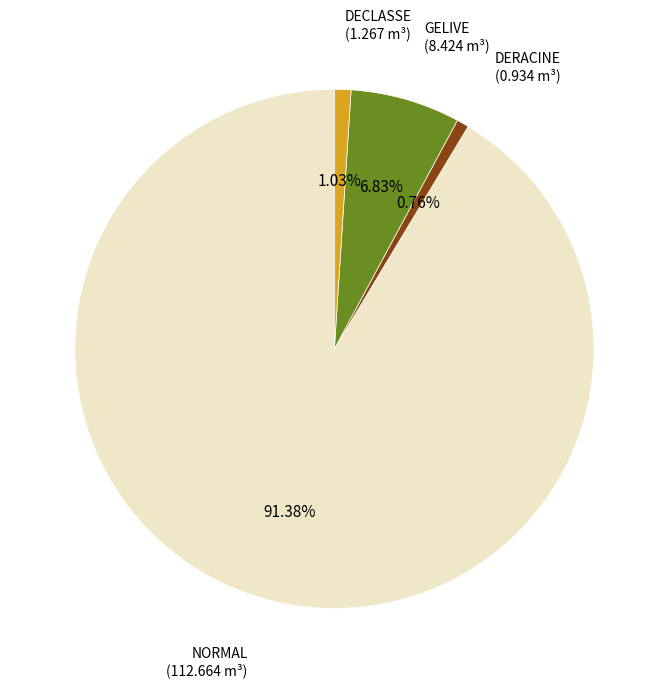

What percentage is NOT represented by DERACINE?

99.2%